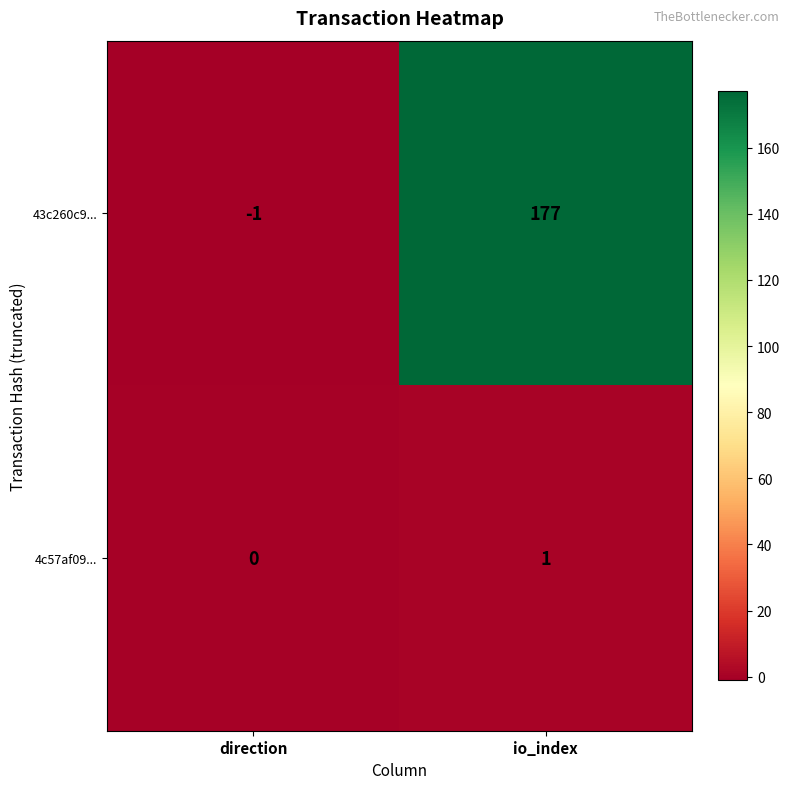

Which series changed the most between direction and io_index?

43c260c9...